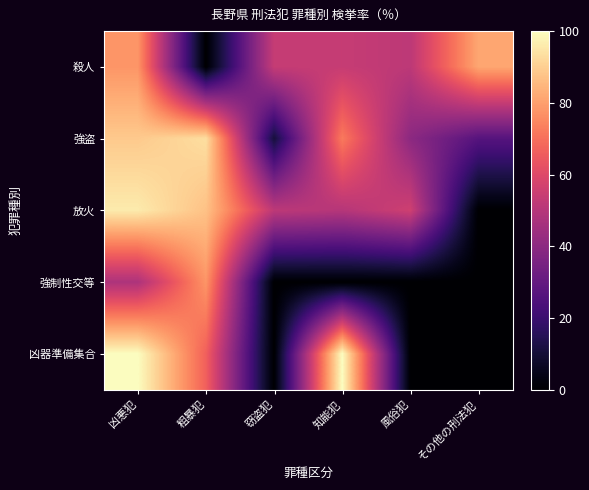

Reading right to left, list all the values displayed in this chart.

殺人: その他の刑法犯=81.5	風俗犯=51.7	知能犯=53.9	窃盗犯=53.7	粗暴犯=0.0	凶悪犯=77.9
強盗: その他の刑法犯=26.5	風俗犯=40.0	知能犯=72.2	窃盗犯=10.9	粗暴犯=93.3	凶悪犯=88.9
放火: その他の刑法犯=0.0	風俗犯=55.9	知能犯=50.0	窃盗犯=51.7	粗暴犯=87.2	凶悪犯=96.0
強制性交等: その他の刑法犯=0.0	風俗犯=0.0	知能犯=0.0	窃盗犯=0.0	粗暴犯=77.8	凶悪犯=48.0
凶器準備集合: その他の刑法犯=0.0	風俗犯=0.0	知能犯=100.0	窃盗犯=0.0	粗暴犯=66.7	凶悪犯=100.0